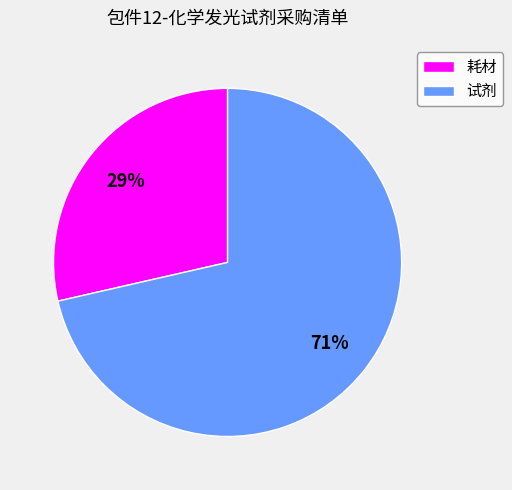

To the nearest percent, what percentage of the pie is 试剂?

71%